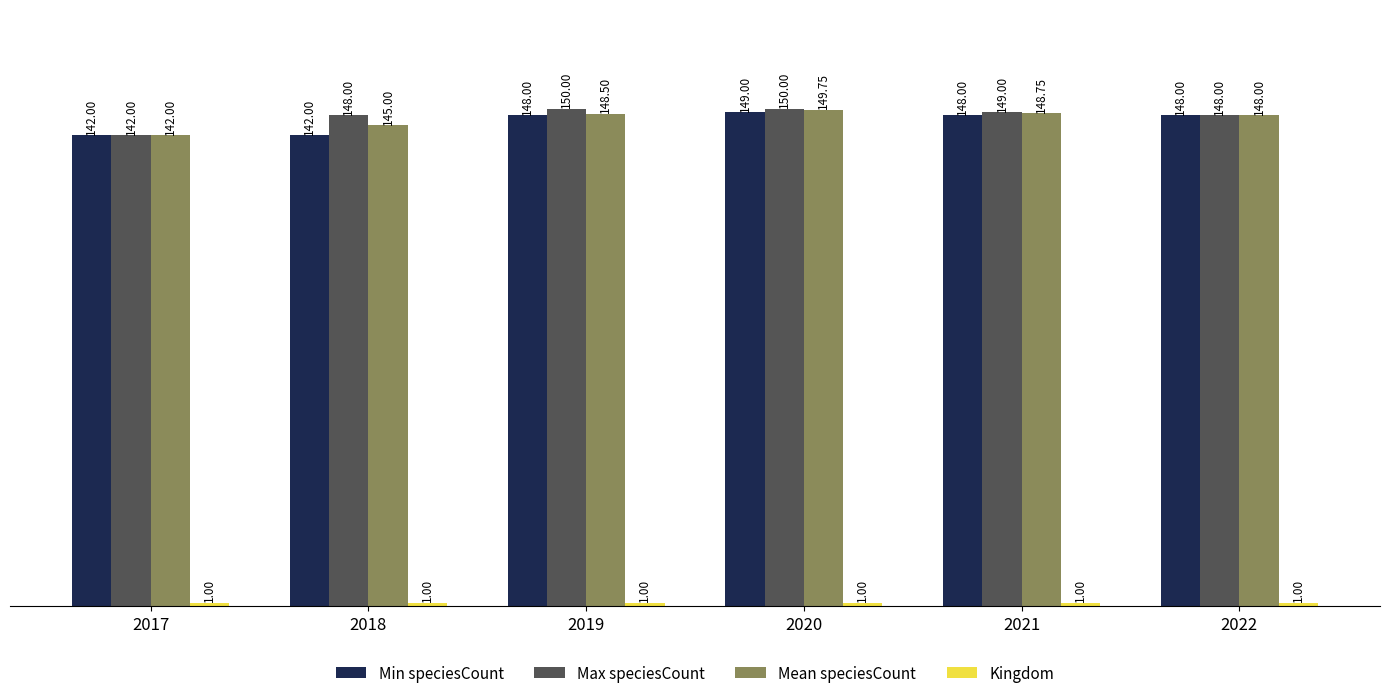

What is the total value across all series at 2018?

436.0